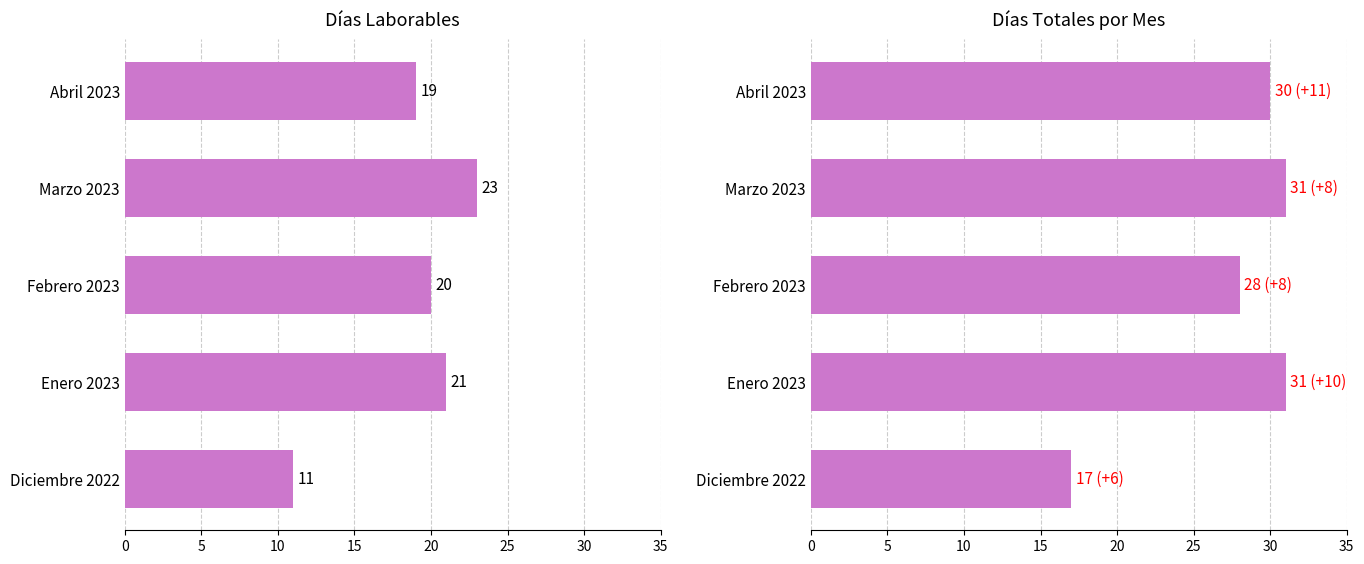

At Abril 2023, list the series in order from smallest to largest.

Días laborables, Días